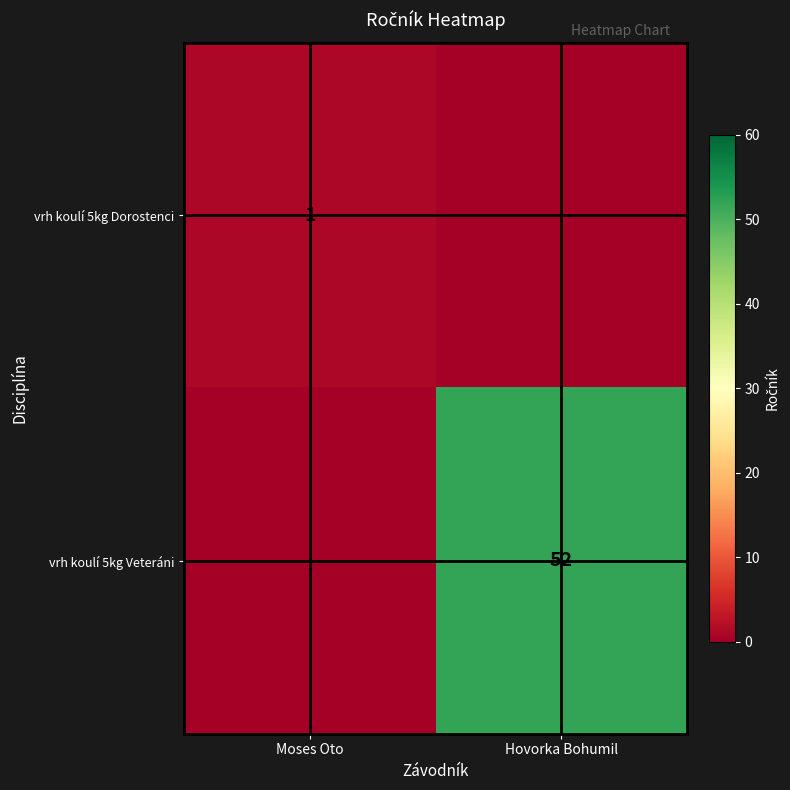

Is the value of vrh koulí 5kg Dorostenci at Moses Oto greater than the value of vrh koulí 5kg Veteráni at Hovorka Bohumil?

No